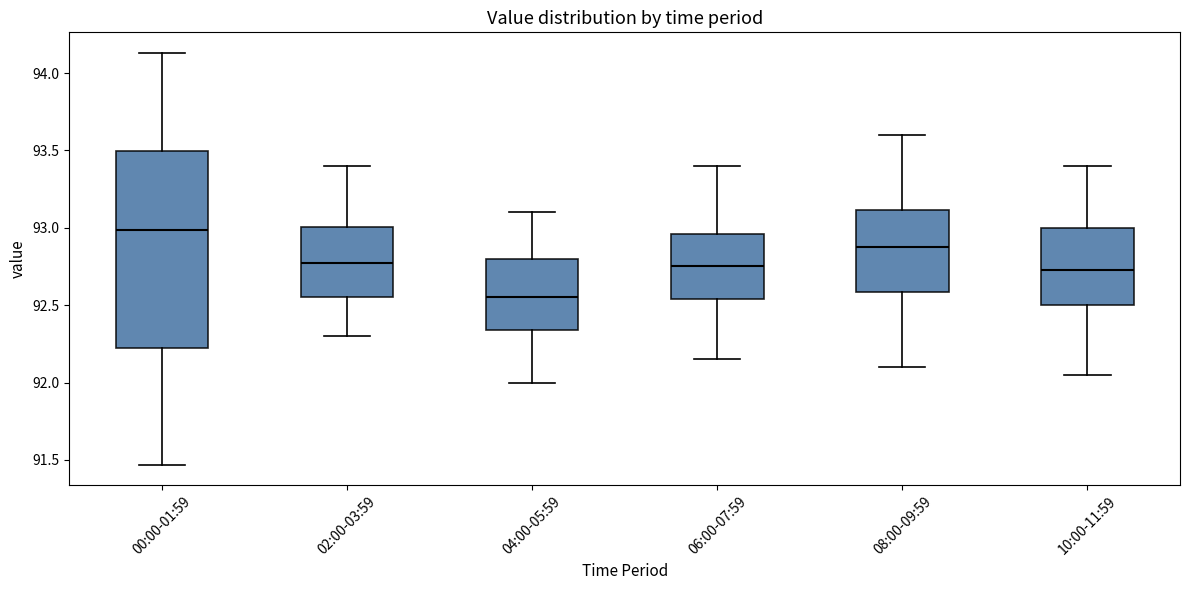

Reading left to right, read every box against the y-axis: the position of its median line, the range the box covers, and the ends of its whiskers. The values are not printed on the chart, so give them approximately, as read against the axis.

00:00-01:59: median 93.00, box 92.20 to 93.50, whiskers 91.45 to 94.15
02:00-03:59: median 92.80, box 92.55 to 93.00, whiskers 92.30 to 93.40
04:00-05:59: median 92.55, box 92.35 to 92.80, whiskers 92.00 to 93.10
06:00-07:59: median 92.75, box 92.55 to 92.95, whiskers 92.15 to 93.40
08:00-09:59: median 92.90, box 92.60 to 93.10, whiskers 92.10 to 93.60
10:00-11:59: median 92.75, box 92.50 to 93.00, whiskers 92.05 to 93.40